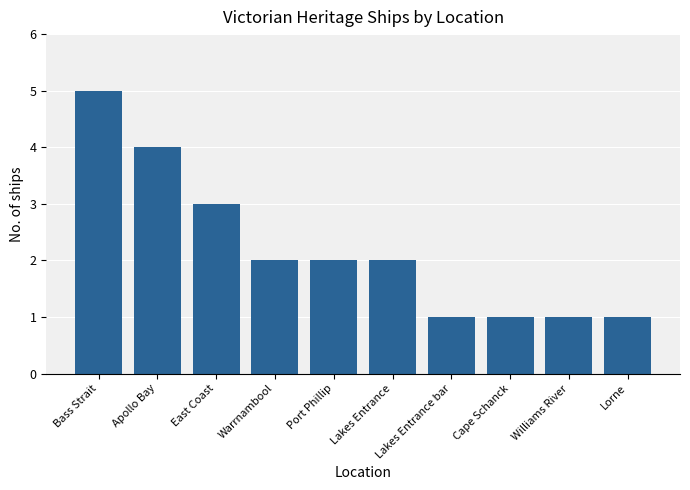

What is the ratio of the value at Port Phillip to the value at Lakes Entrance?

1.0